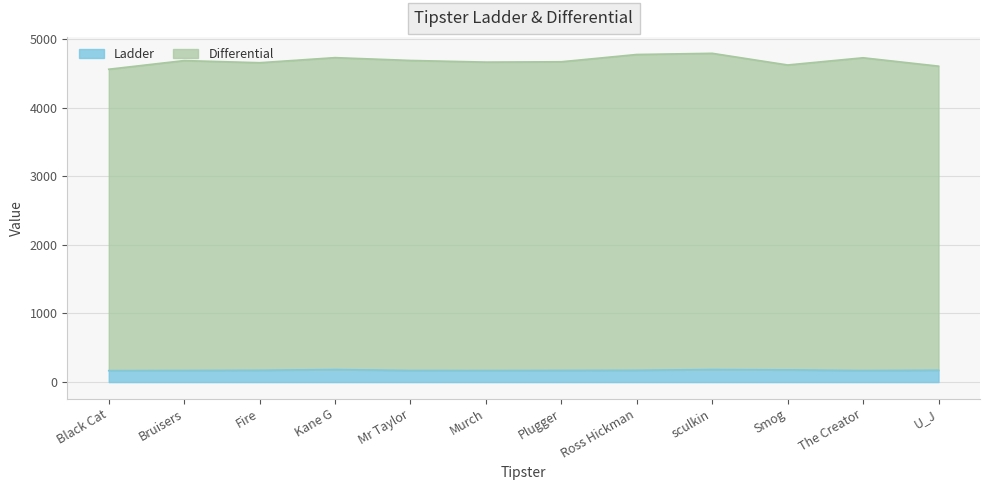

What is the label of the 8th point from the right?

Mr Taylor